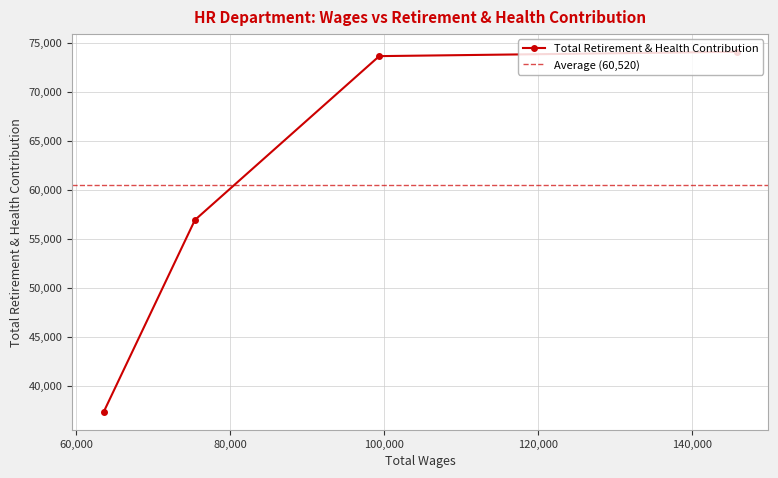

What is the highest value of the Total Retirement & Health Contribution series?

74108